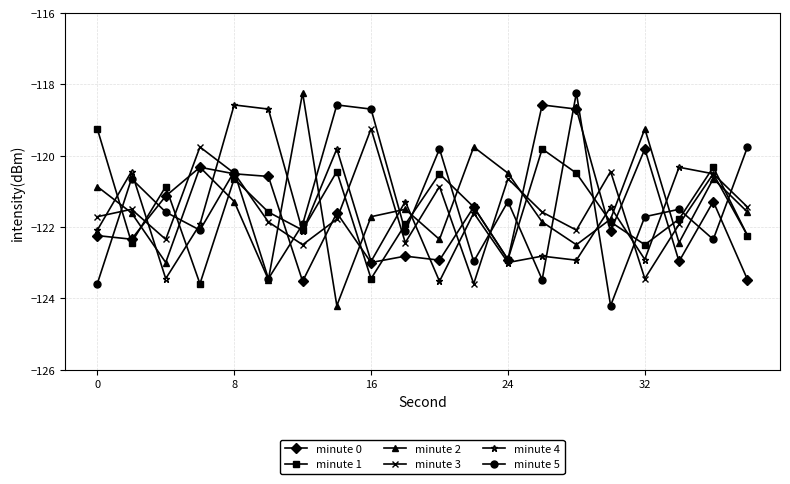

What is the difference between the maximum and minimum values in the minute 2 series?

6.0